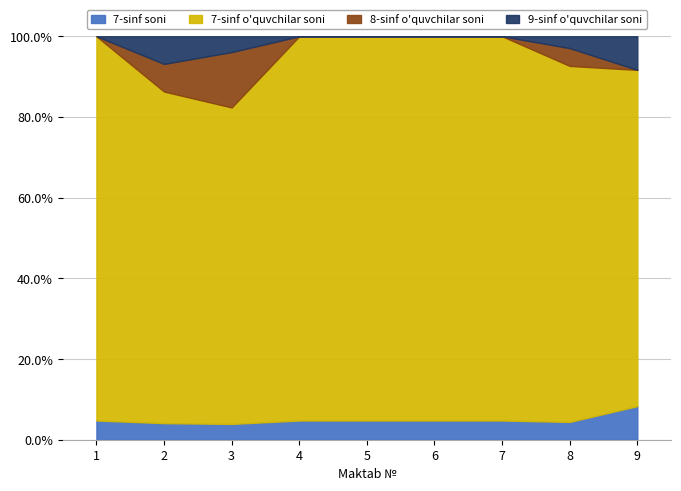

The 7-sinf soni series shows 3.9 at 3. True or false?

True